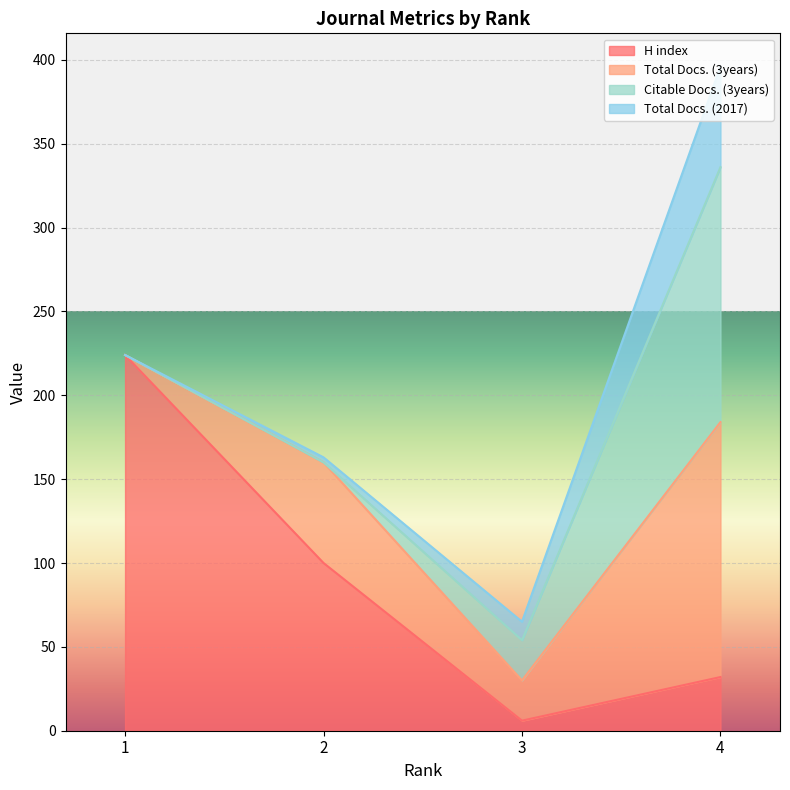

Reading left to right, extract all data points from this chart.

H index: 1=224	2=100	3=6	4=32
Total Docs. (3years): 1=0	2=60	3=24	4=152
Citable Docs. (3years): 1=0	2=0	3=24	4=152
Total Docs. (2017): 1=0	2=3	3=11	4=60